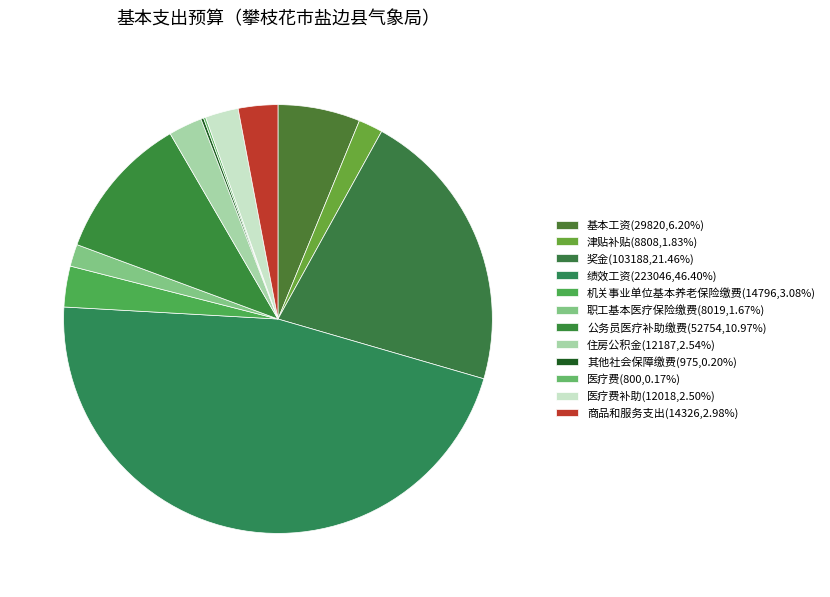

To the nearest percent, what is the average slice percentage?

8%